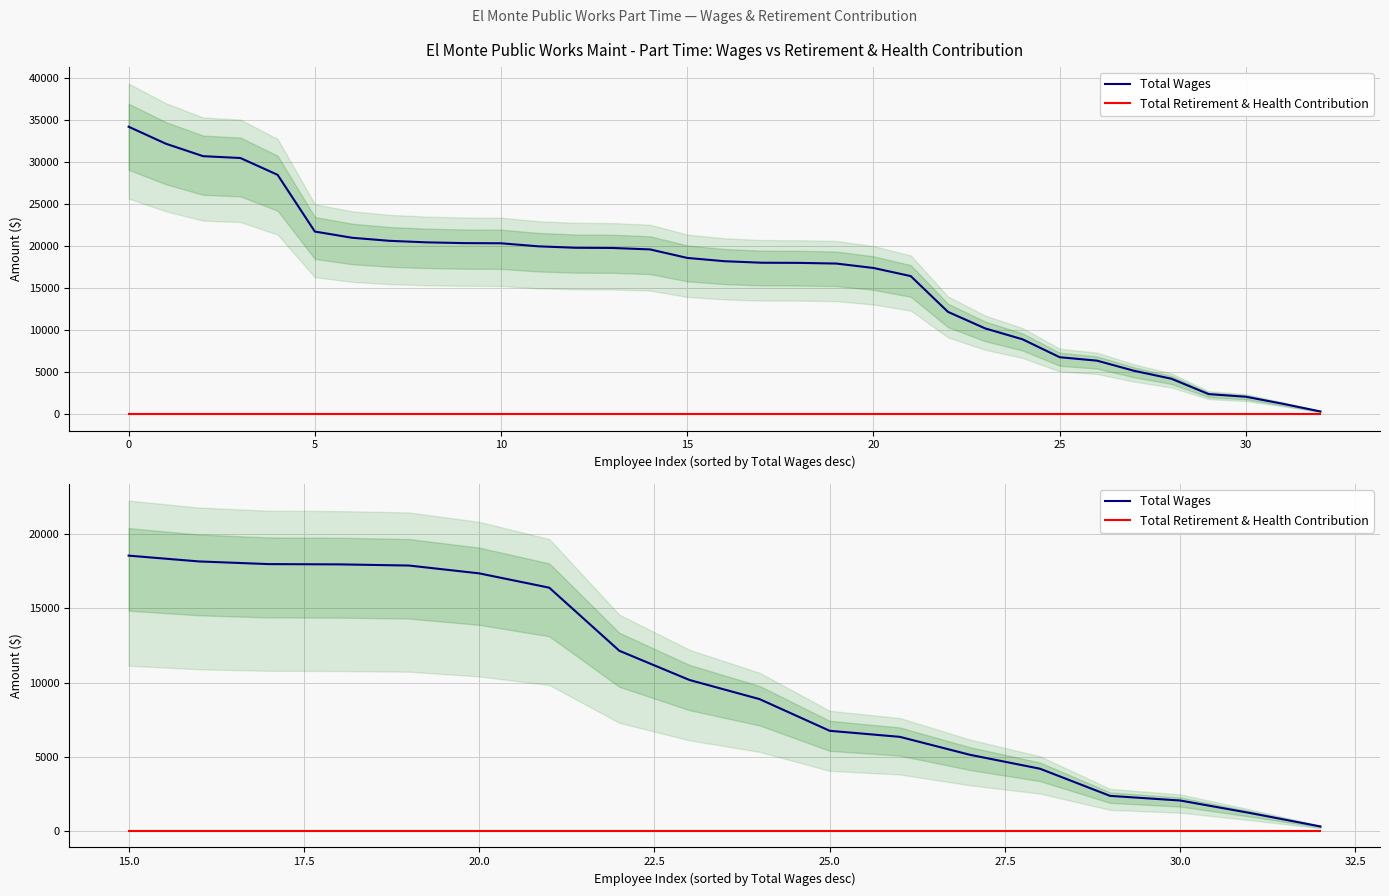

True or false: Total Retirement & Health Contribution and Total Wages cross at least once.

False